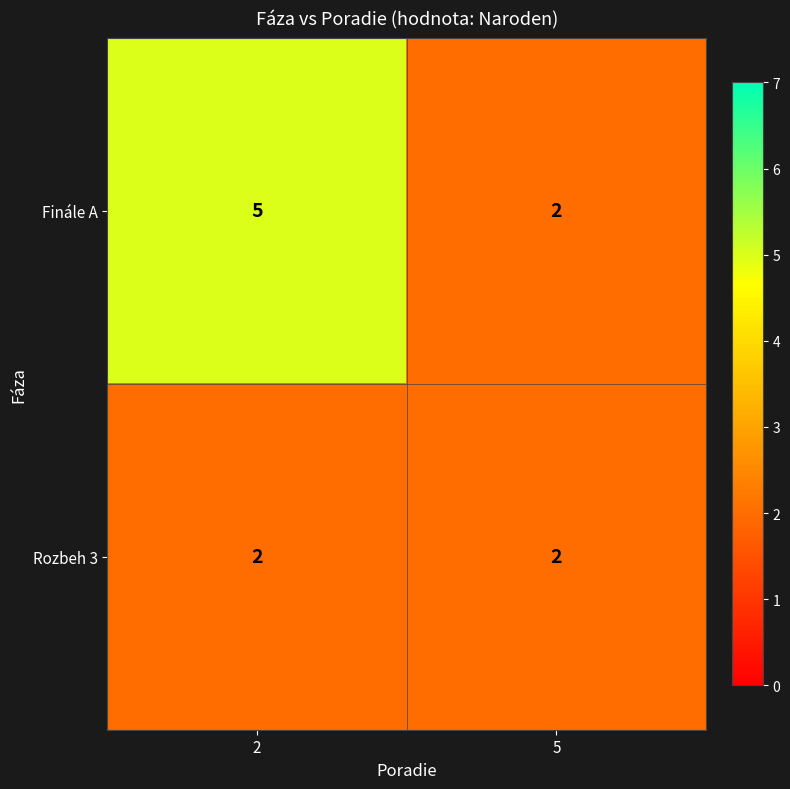

Reading left to right, transcribe all the data shown in this chart.

Finále A: 5	2
Rozbeh 3: 2	2